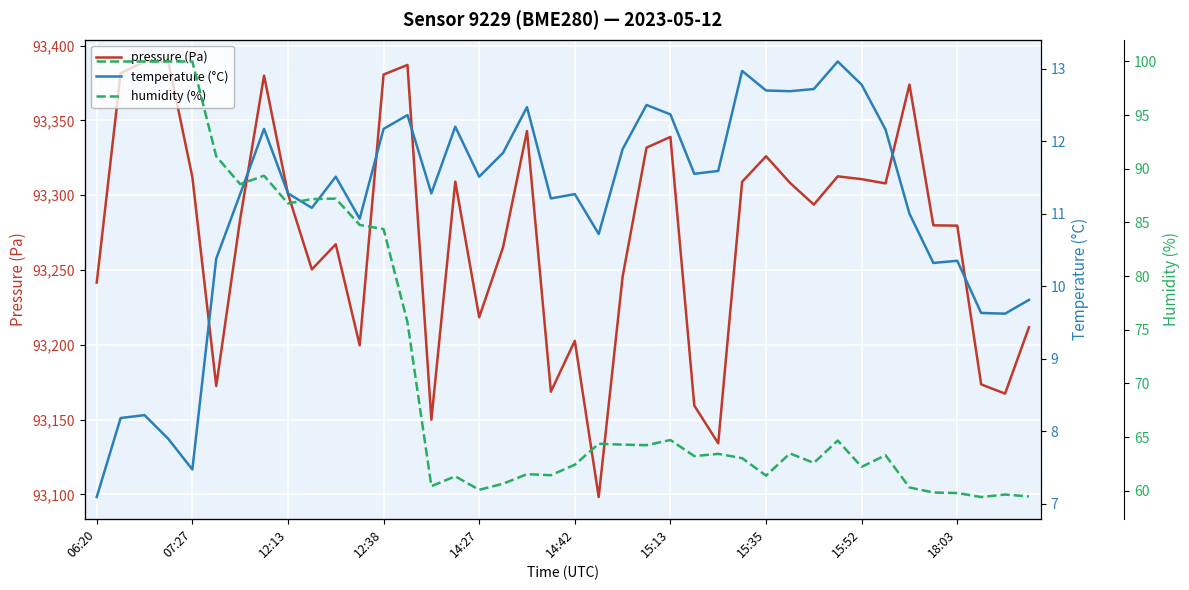

True or false: pressure (Pa) has more than 2 points higher than both neighbors.

True